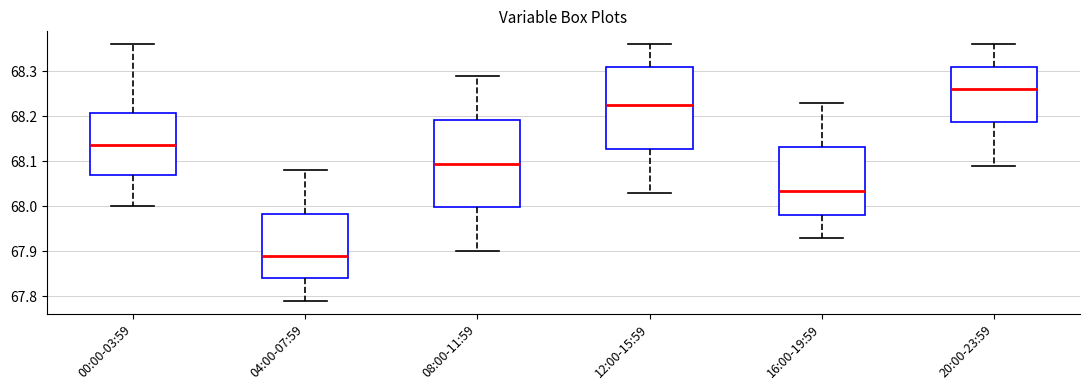

Which box has the highest median line?

20:00-23:59